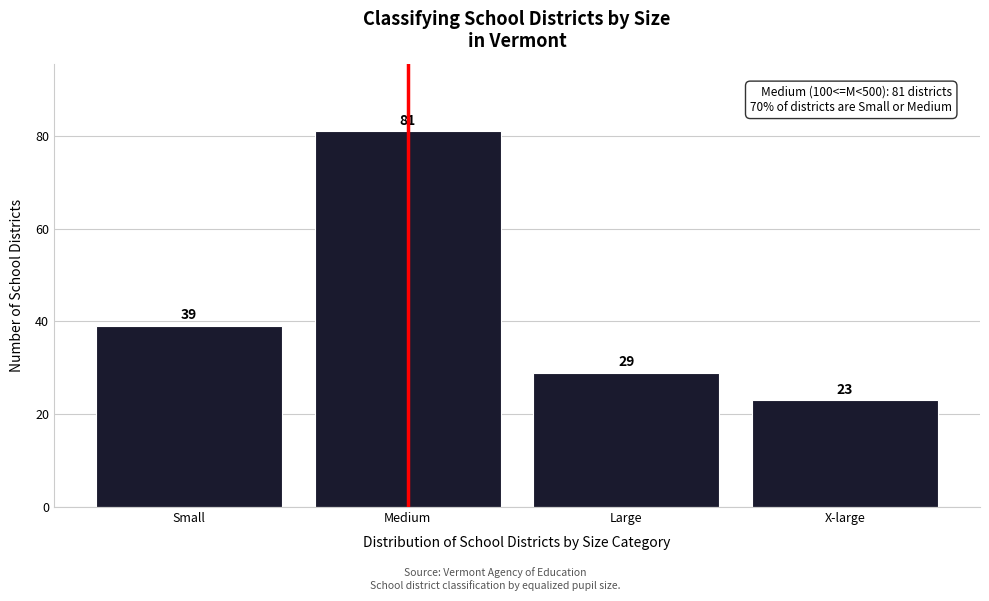

Reading left to right, extract all data points from this chart.

39	81	29	23